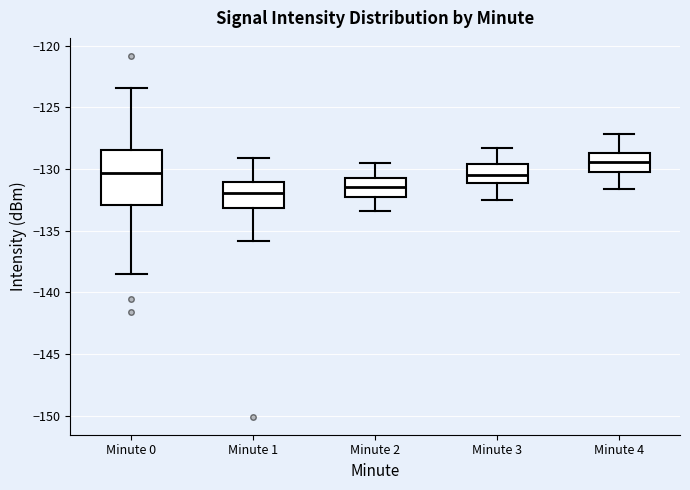

Reading left to right, transcribe this box plot: for each box, give where its median line is, the range the box spans, and where its two whiskers end, as read against the y-axis. The values are not printed on the chart, so give them approximately, as read against the axis.

Minute 0: median -130.5, box -133.0 to -128.5, whiskers -138.5 to -123.5
Minute 1: median -132.0, box -133.0 to -131.0, whiskers -136.0 to -129.0
Minute 2: median -131.5, box -132.5 to -130.5, whiskers -133.5 to -129.5
Minute 3: median -130.5, box -131.0 to -129.5, whiskers -132.5 to -128.5
Minute 4: median -129.5, box -130.5 to -128.5, whiskers -131.5 to -127.0